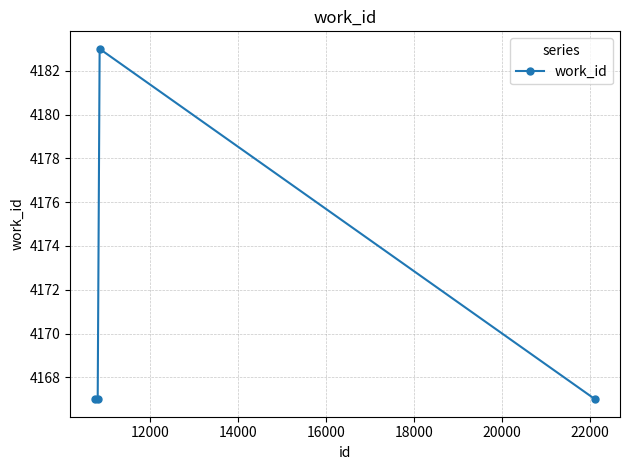

What is the minimum value shown in the chart?

4167